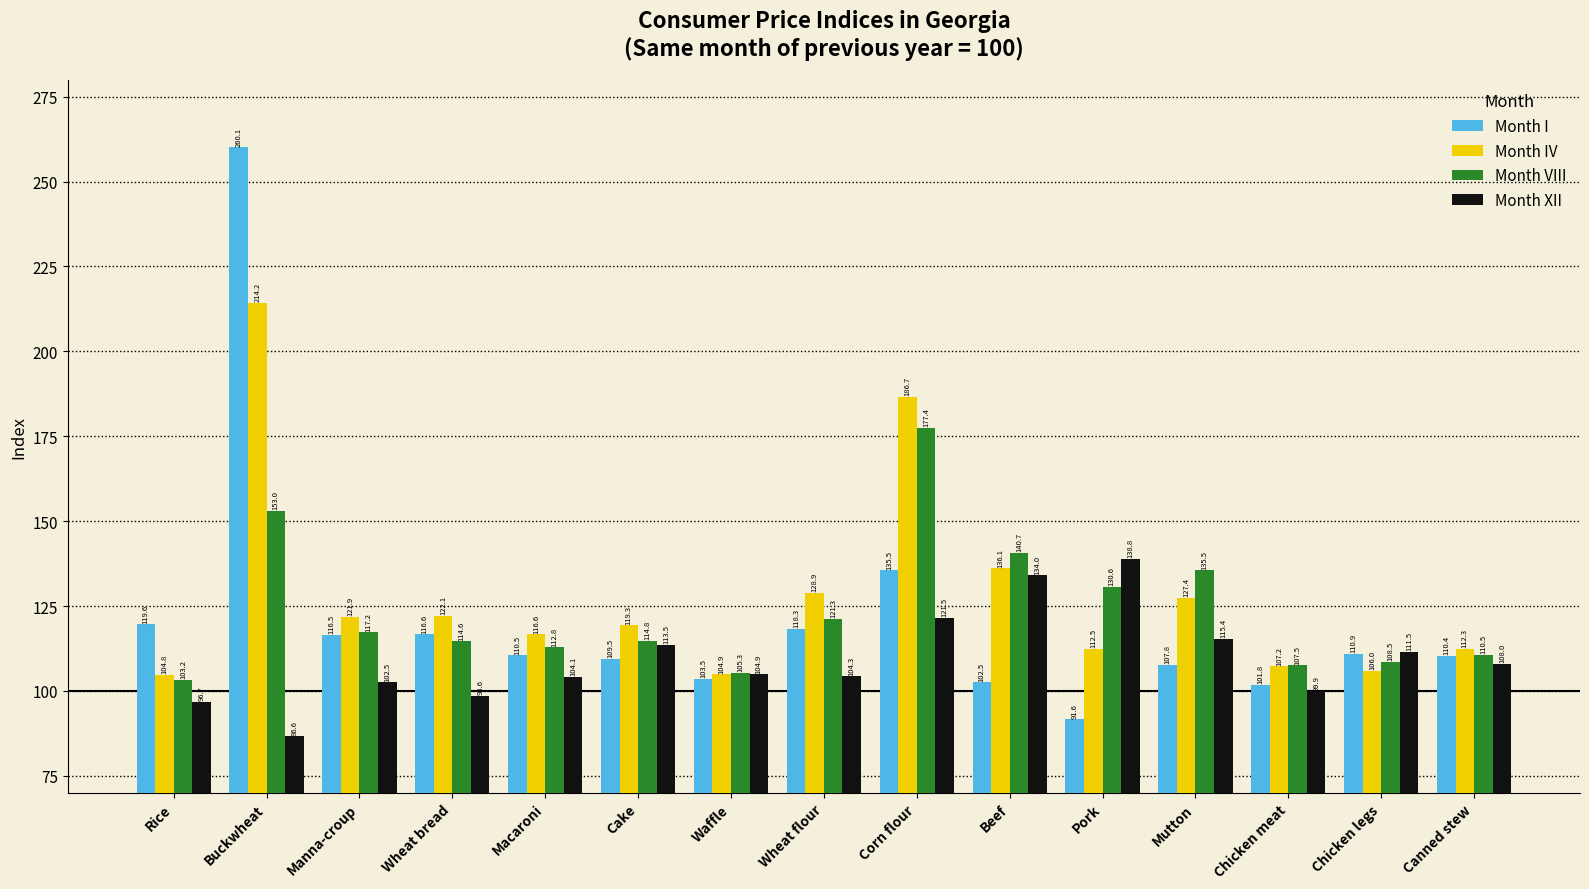

True or false: Month IV has a value of 81.3 at Manna-croup.

False